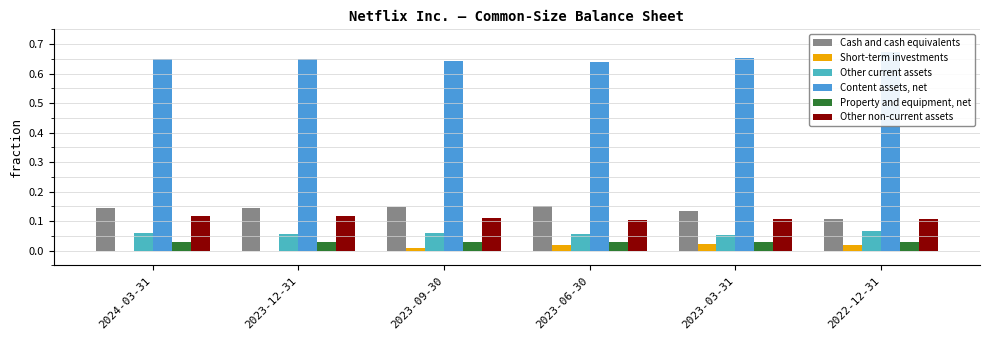

How many Content assets, net values are between 0 and 1?

6